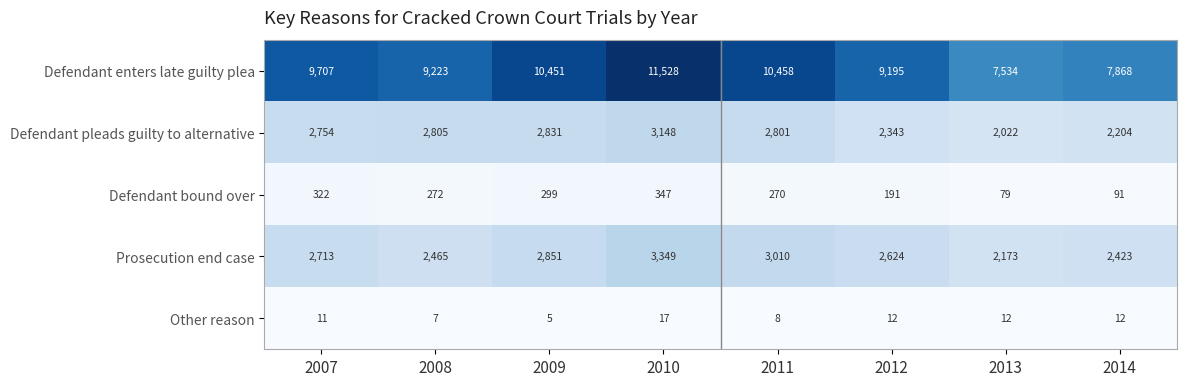

What is the total value across all series at 2013?

11820